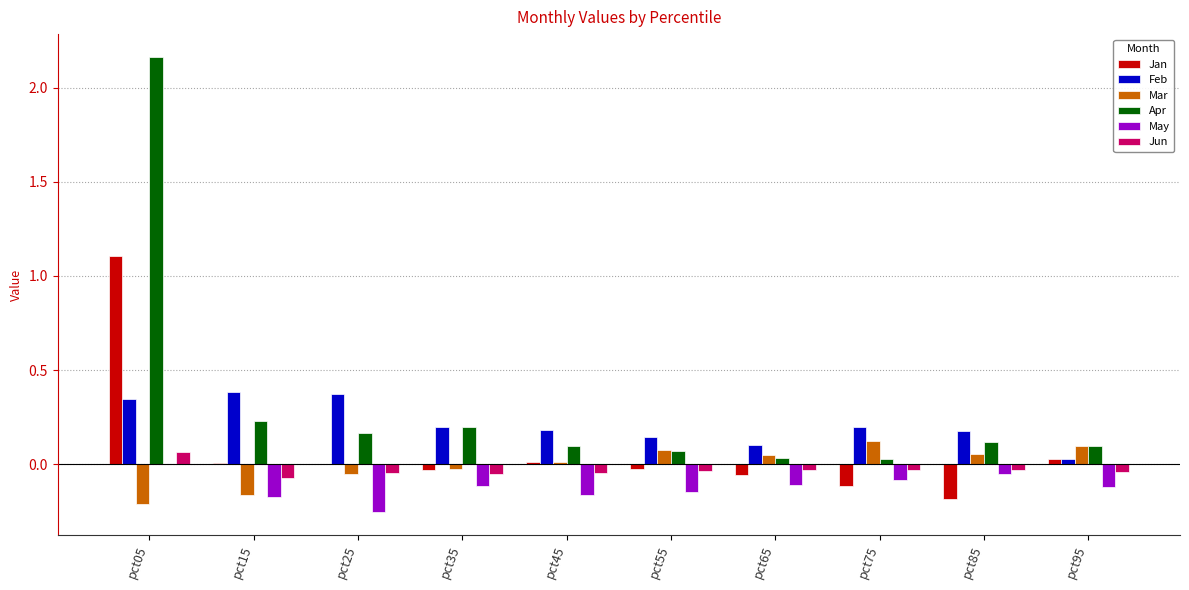

Count the Jun values in the range 0 to 1.

1